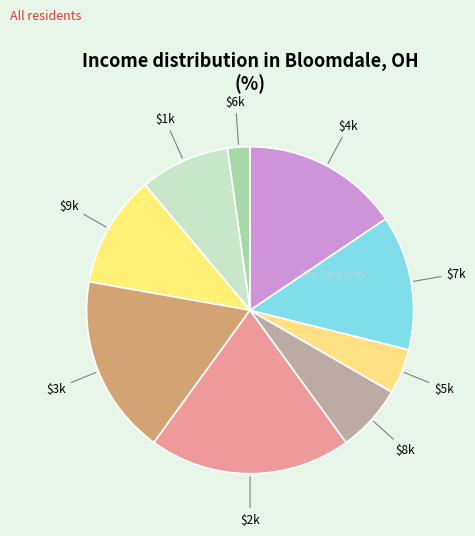

What is the largest slice in the pie chart?

$2k